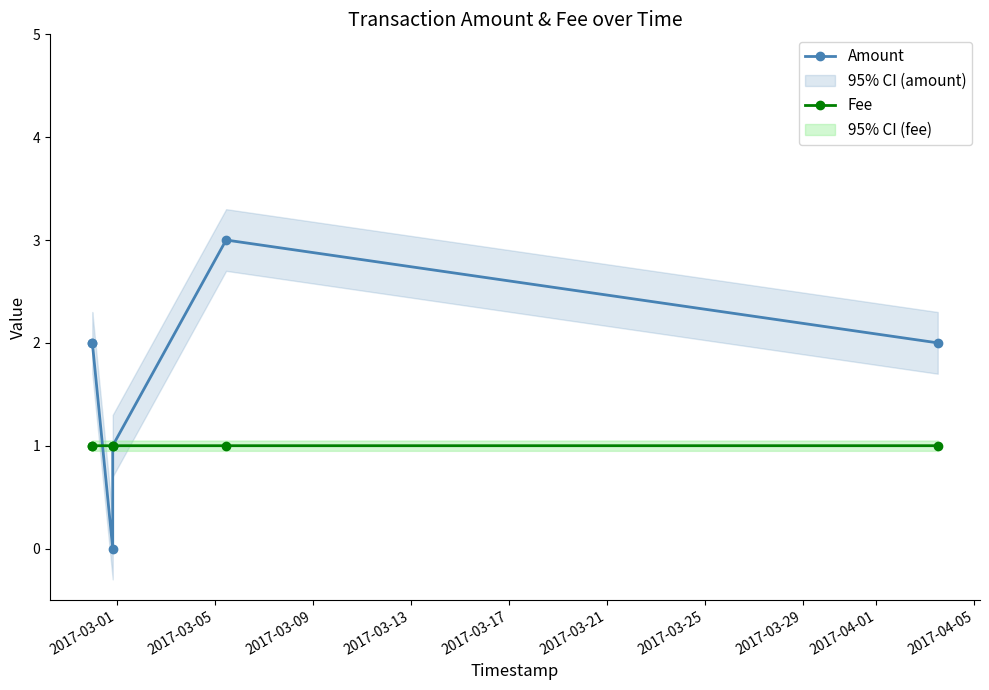

At how many categories does at least one series exceed 2?

1